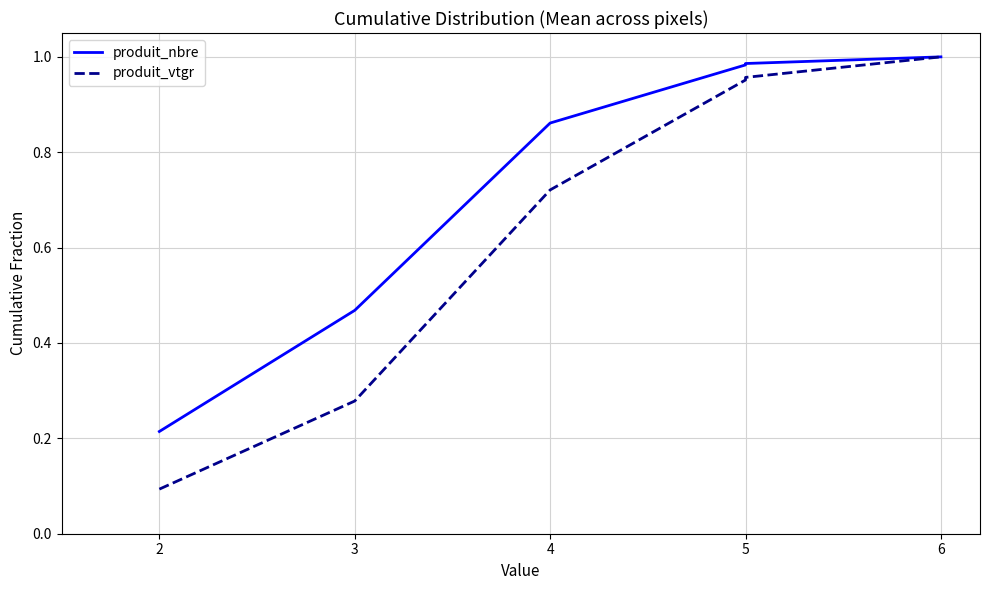

List the series in order of their peak value, highest first.

produit_nbre, produit_vtgr